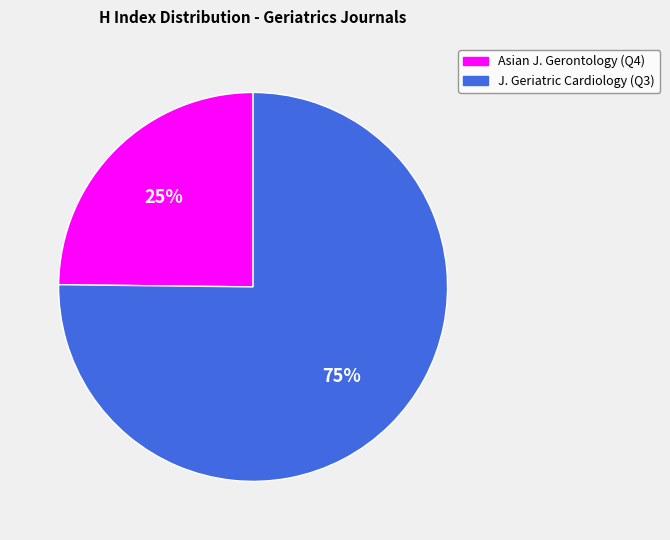

Is the sum of Asian J. Gerontology (Q4) and J. Geriatric Cardiology (Q3) greater than half?

Yes